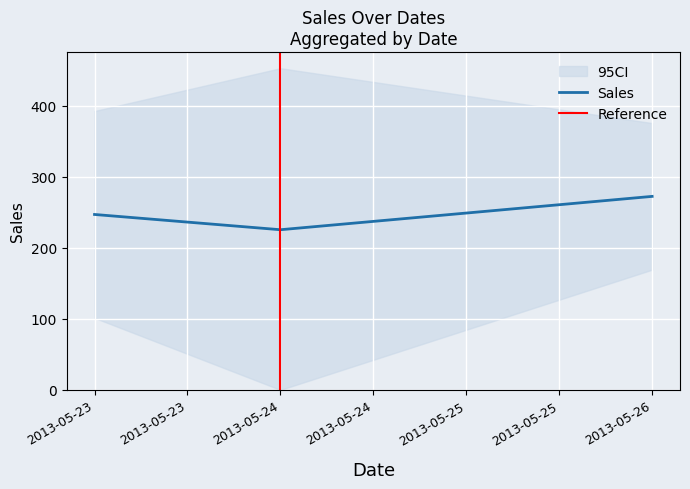

The value of Sales at 2013-05-26 is 272.3. True or false?

True